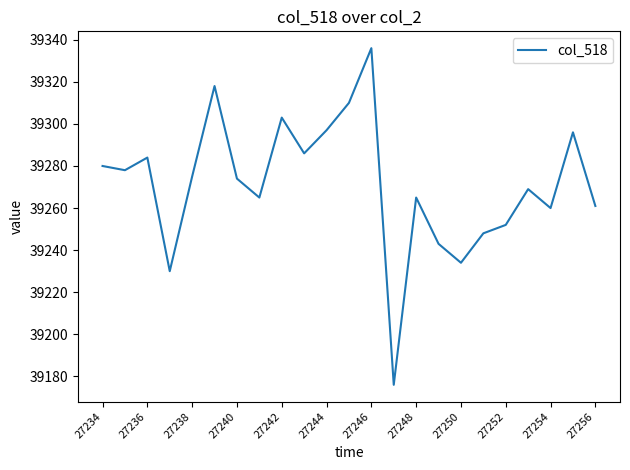

How many categories are shown in the chart?

23